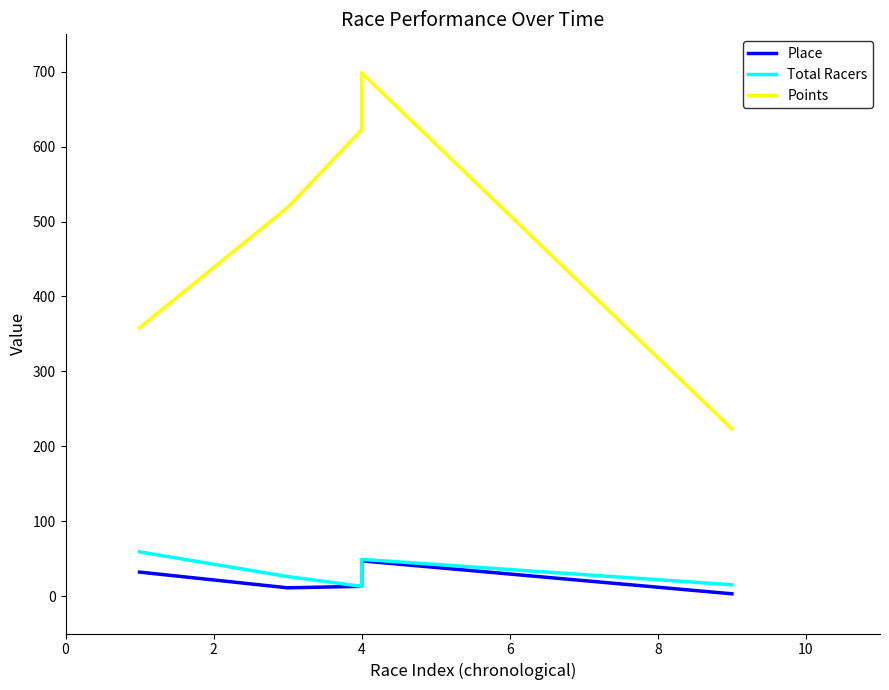

What is the value of the Total Racers point at the 1st from the left?

59.0